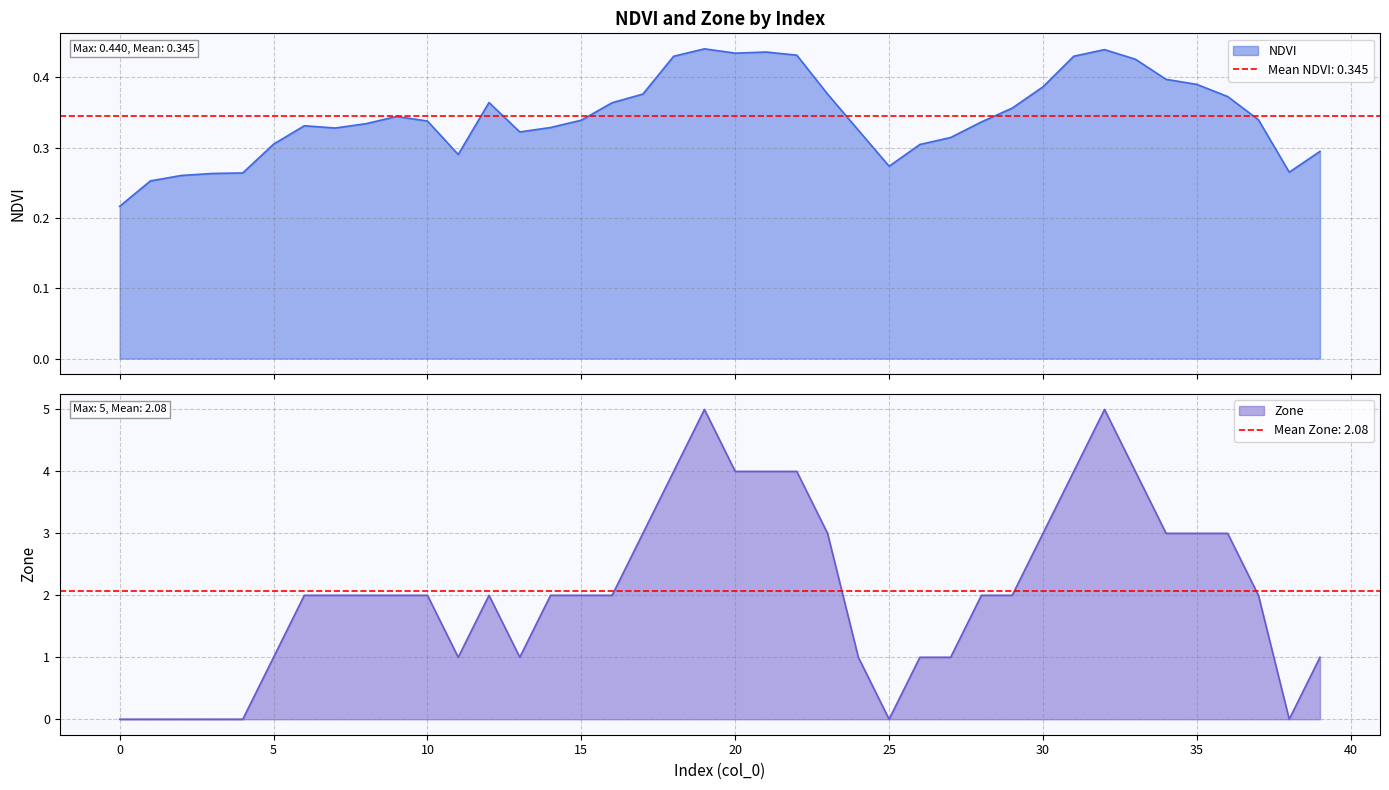

Where is Zone nearest to the value 2?

6